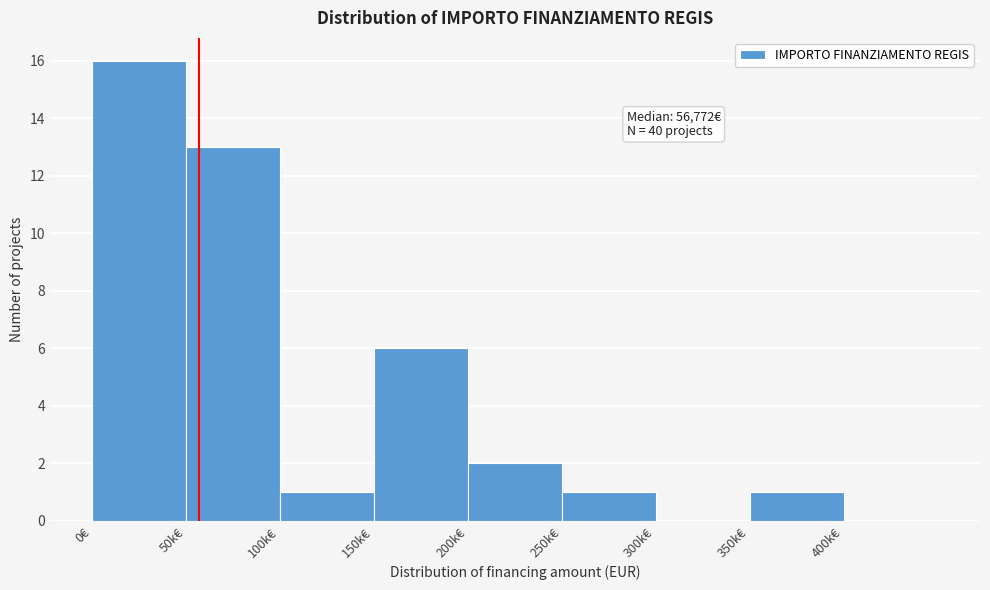

Reading left to right, list all the values displayed in this chart.

0€=16	50k€=13	100k€=1	150k€=6	200k€=2	250k€=1	300k€=0	350k€=1	400k€=0